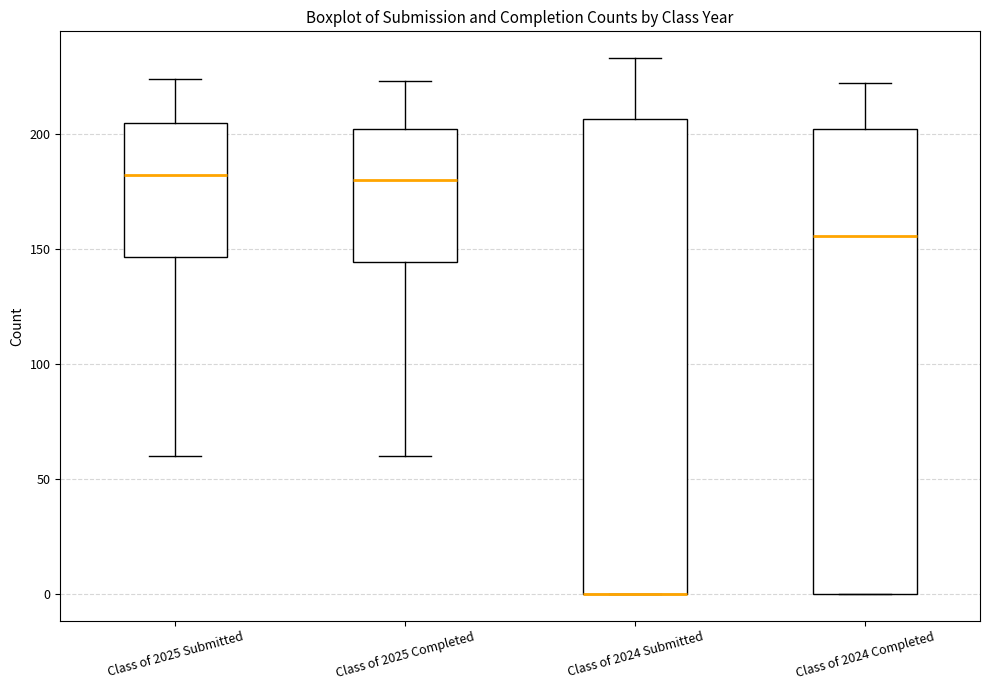

Reading left to right, transcribe this box plot: for each box, give where its median line is, the range the box spans, and where its two whiskers end, as read against the y-axis. The values are not printed on the chart, so give them approximately, as read against the axis.

Class of 2025 Submitted: median 180, box 145 to 205, whiskers 60 to 225
Class of 2025 Completed: median 180, box 145 to 200, whiskers 60 to 225
Class of 2024 Submitted: median 0 (drawn on the box's lower edge), box 0 to 205, whiskers 0 to 235
Class of 2024 Completed: median 155, box 0 to 200, whiskers 0 to 220